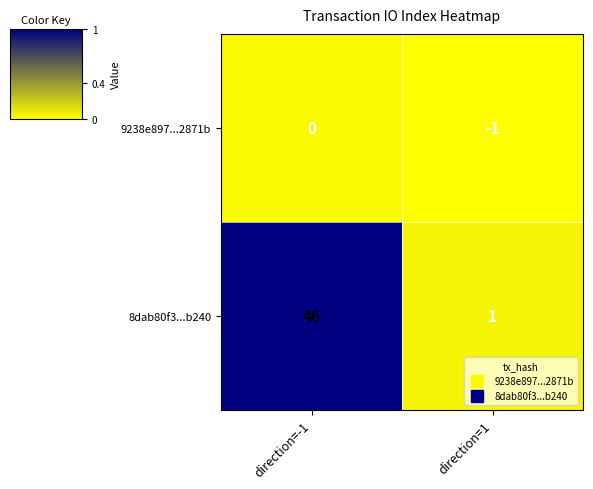

At which label is 8dab80f3...b240 closest to 23?

direction=1